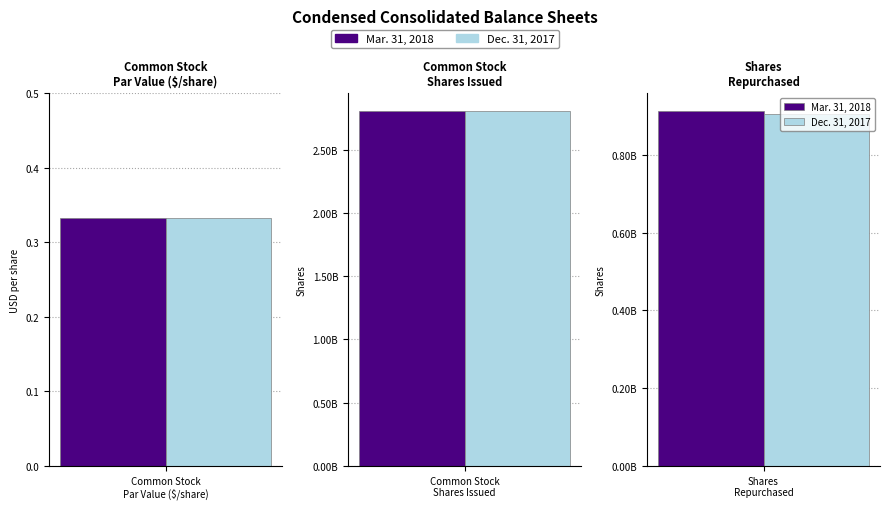

Which series changed the most between Common stock shares issued and Shares repurchased?

Dec. 31, 2017